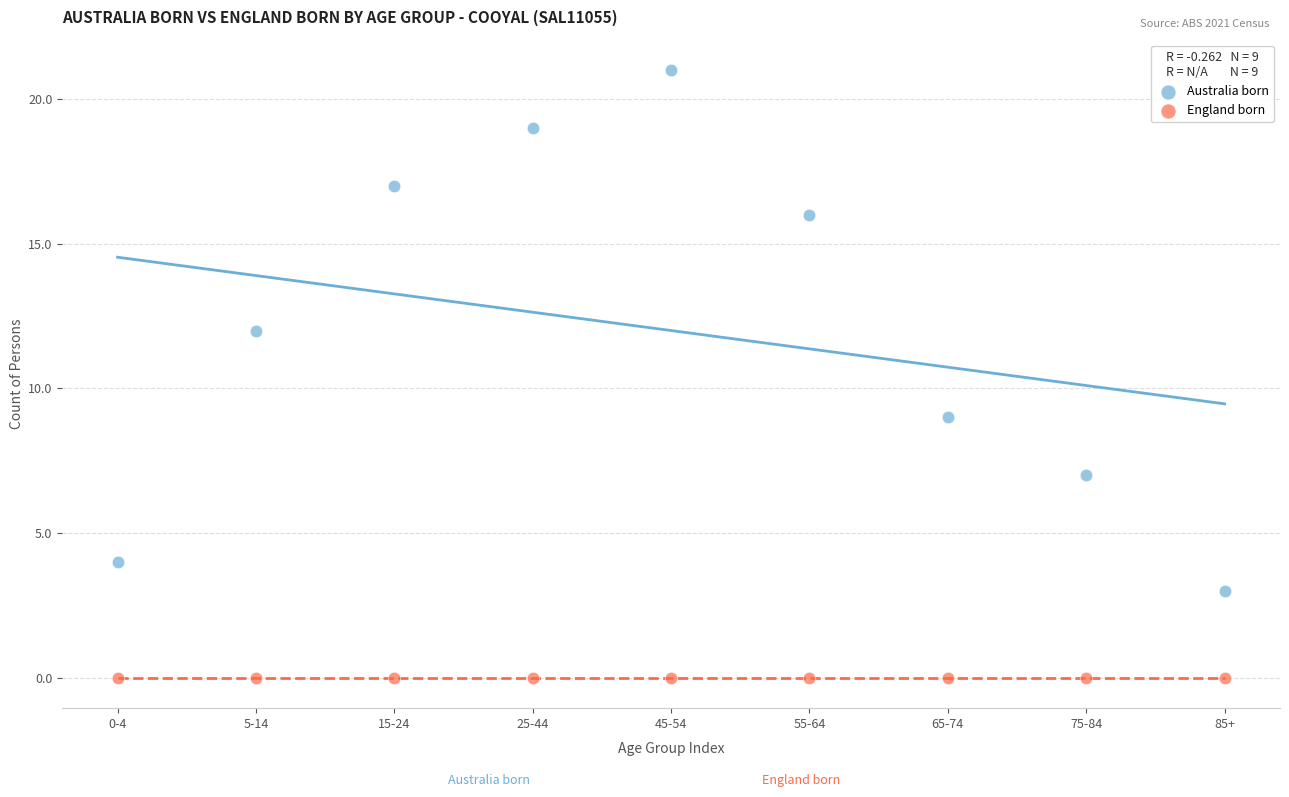

Across all series, what Y value is closest to 10?

9